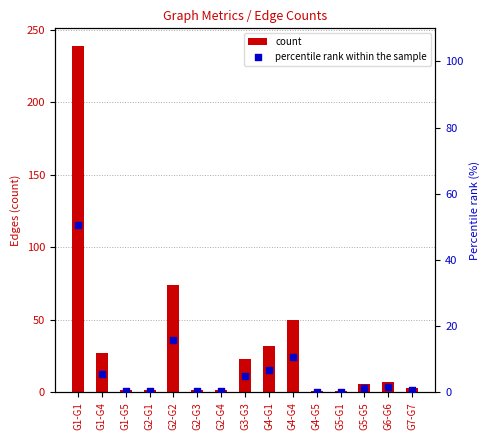

What are all the series names shown in the legend?

count, percentile rank within the sample